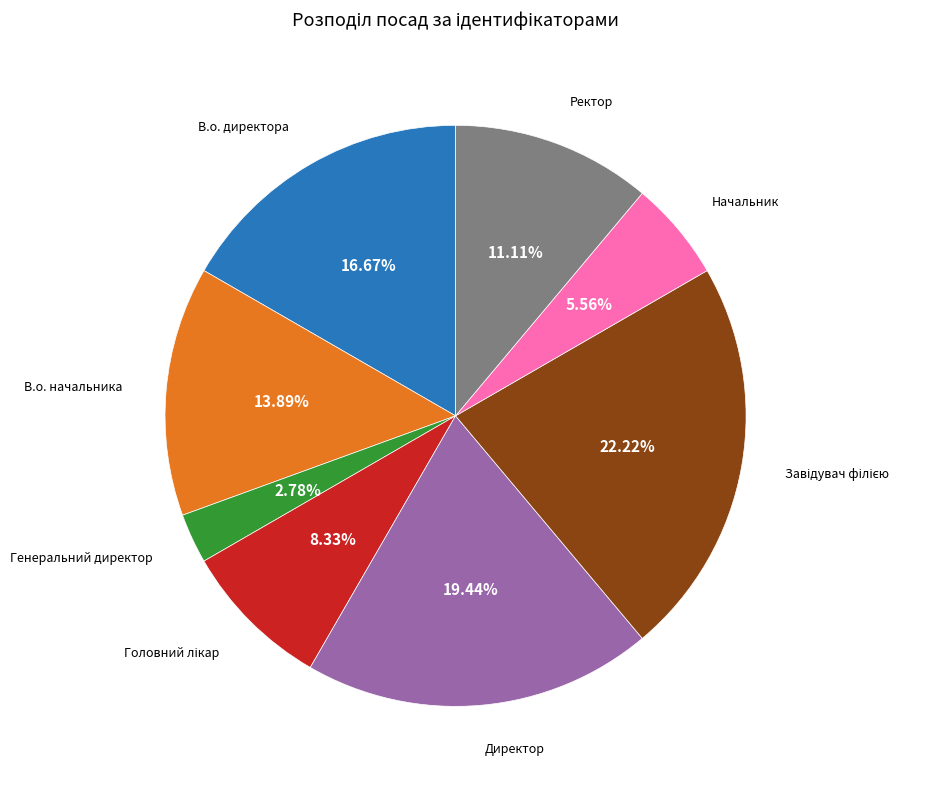

Is there any slice that represents more than half of the pie?

No